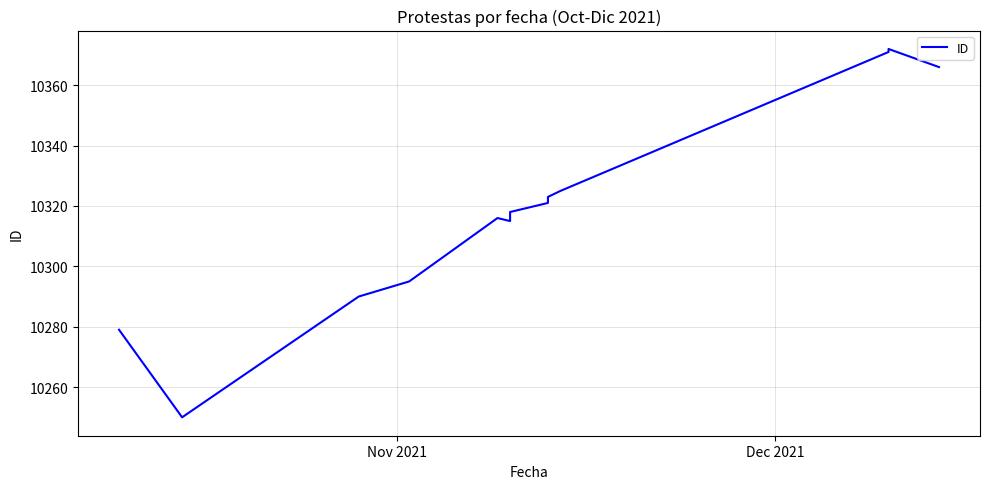

The value at 6 is 6142. True or false?

False